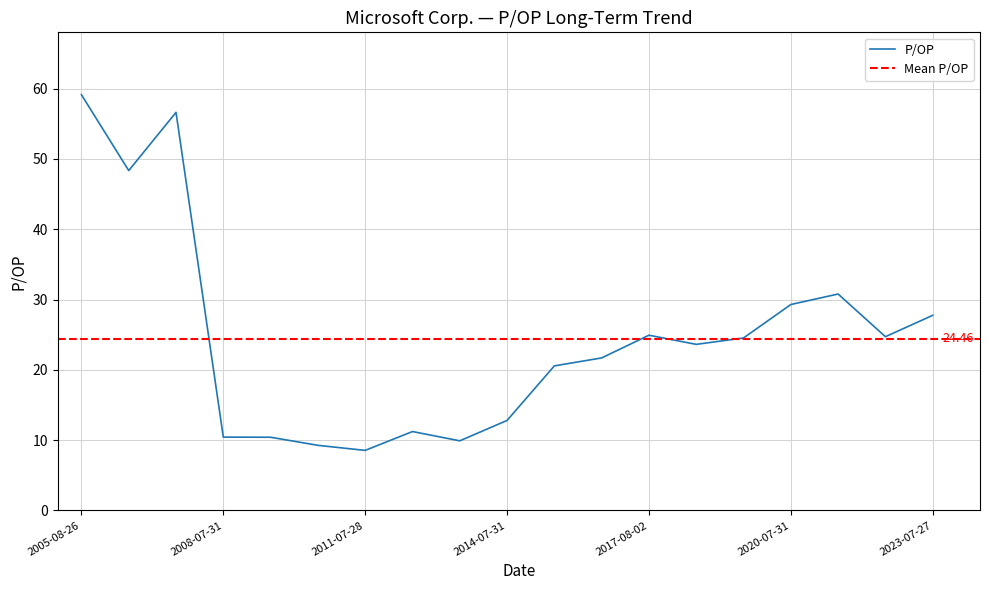

At which label does the data first exceed 23?

2005-08-26